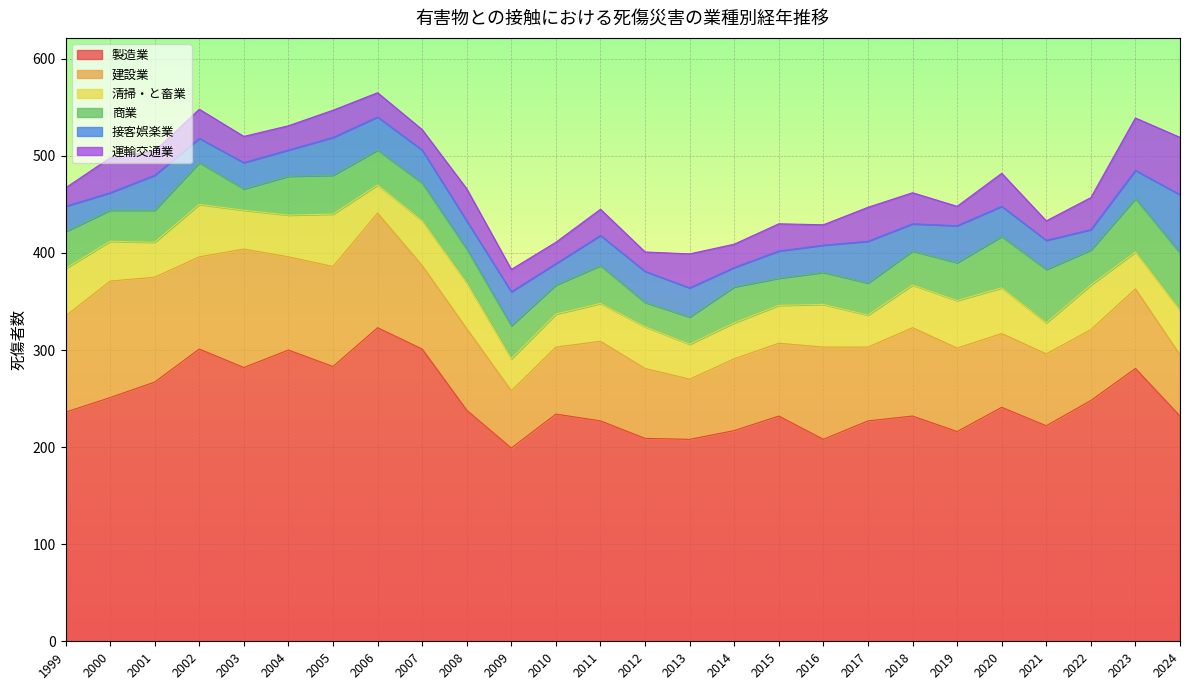

At how many categories does at least one series exceed 192?

26